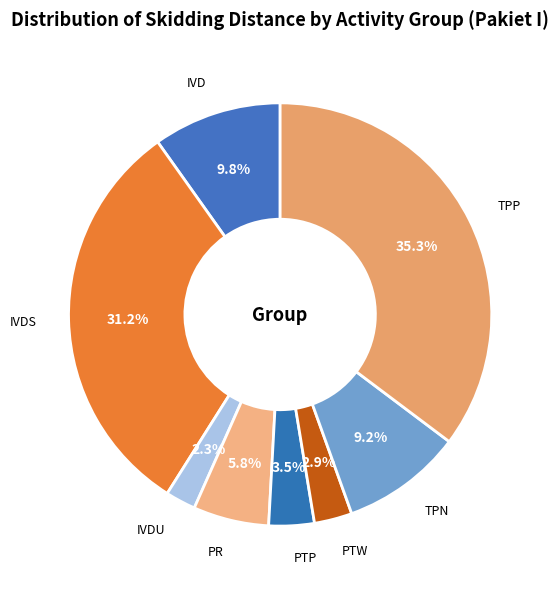

How many slices are in this pie chart?

8